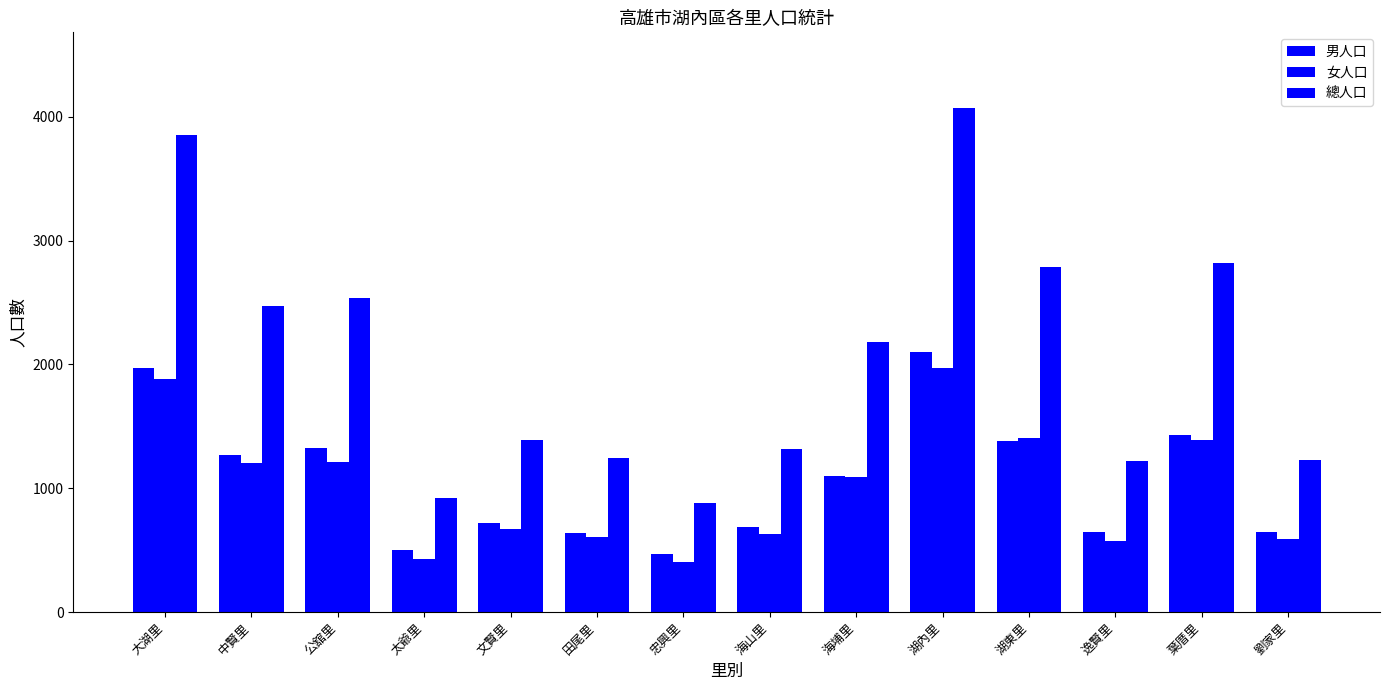

Count the number of data series in this chart.

3